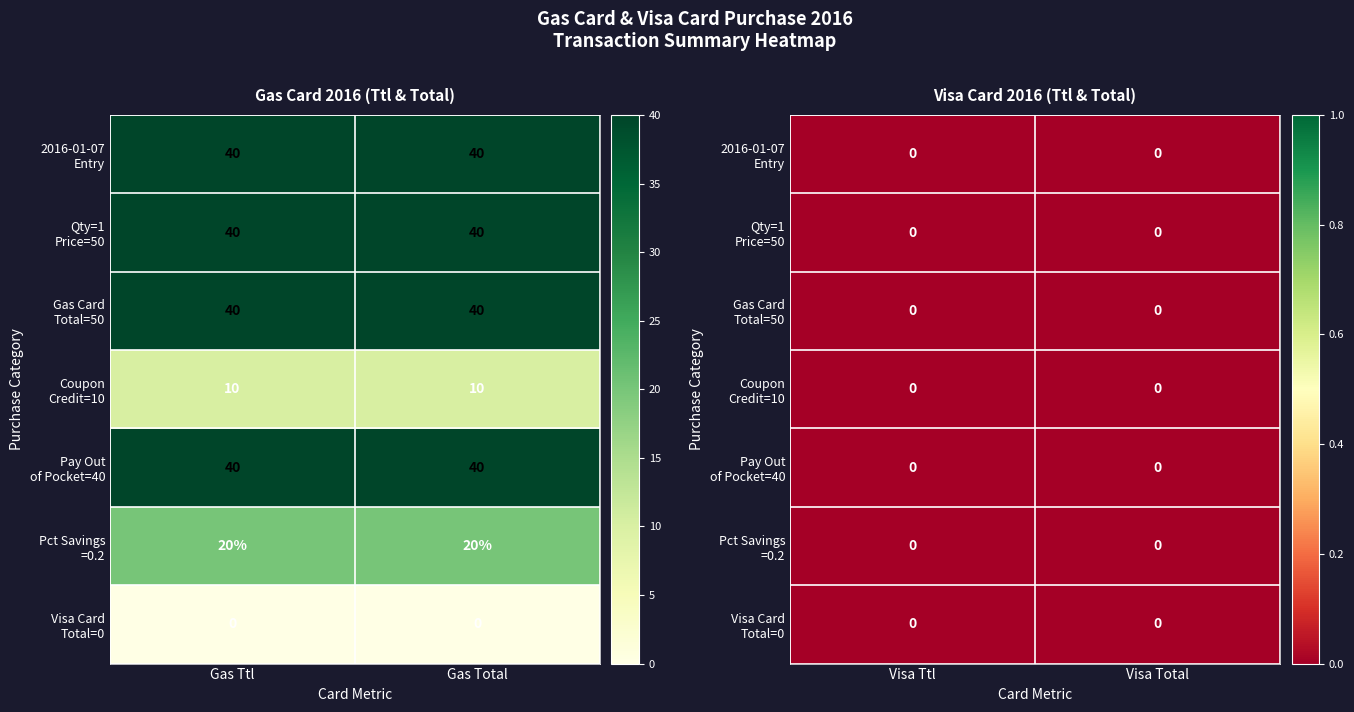

Which series has the widest spread of values?

Gas Card Ttl